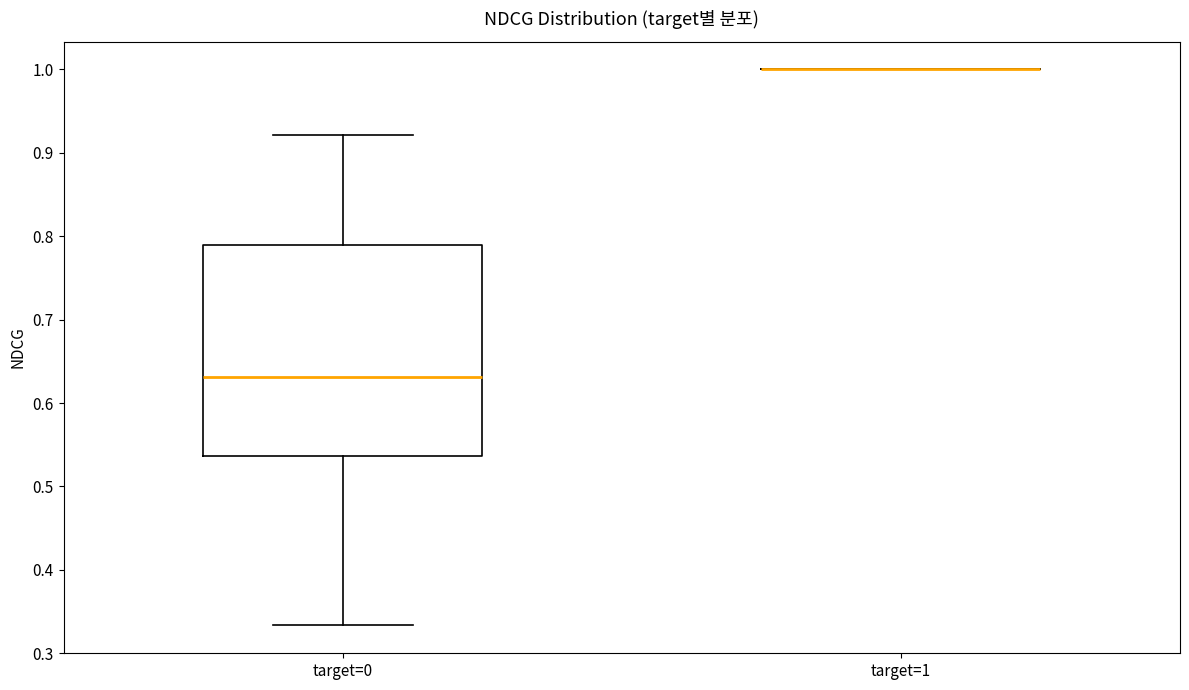

Reading left to right, transcribe this box plot: for each box, give where its median line is, the range the box spans, and where its two whiskers end, as read against the y-axis. The values are not printed on the chart, so give them approximately, as read against the axis.

target=0: median 0.63, box 0.54 to 0.79, whiskers 0.33 to 0.92
target=1: box collapsed to a line at 1.00, whiskers 1.00 to 1.00